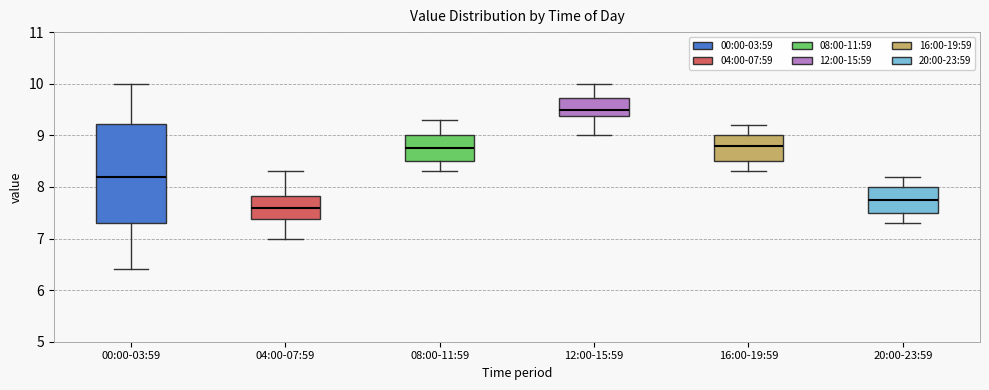

Reading left to right, transcribe this box plot: for each box, give where its median line is, the range the box spans, and where its two whiskers end, as read against the y-axis. The values are not printed on the chart, so give them approximately, as read against the axis.

00:00-03:59: median 8.2, box 7.3 to 9.2, whiskers 6.4 to 10.0
04:00-07:59: median 7.6, box 7.4 to 7.8, whiskers 7.0 to 8.3
08:00-11:59: median 8.8, box 8.5 to 9.0, whiskers 8.3 to 9.3
12:00-15:59: median 9.5, box 9.4 to 9.7, whiskers 9.0 to 10.0
16:00-19:59: median 8.8, box 8.5 to 9.0, whiskers 8.3 to 9.2
20:00-23:59: median 7.8, box 7.5 to 8.0, whiskers 7.3 to 8.2